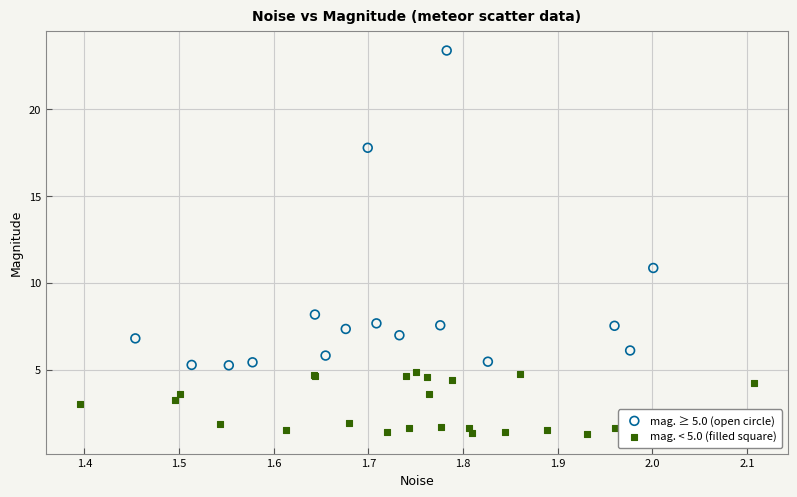

Which series contains the lowest Y value?

mag. < 5.0 (filled square)